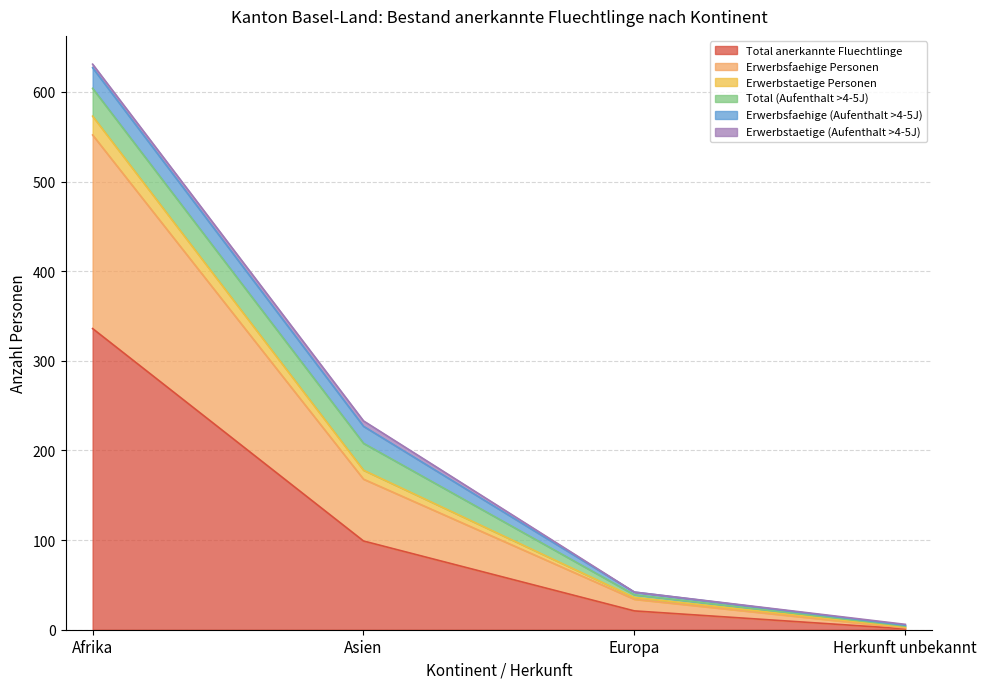

Read the Total anerkannte Fluechtlinge value at Asien.

99